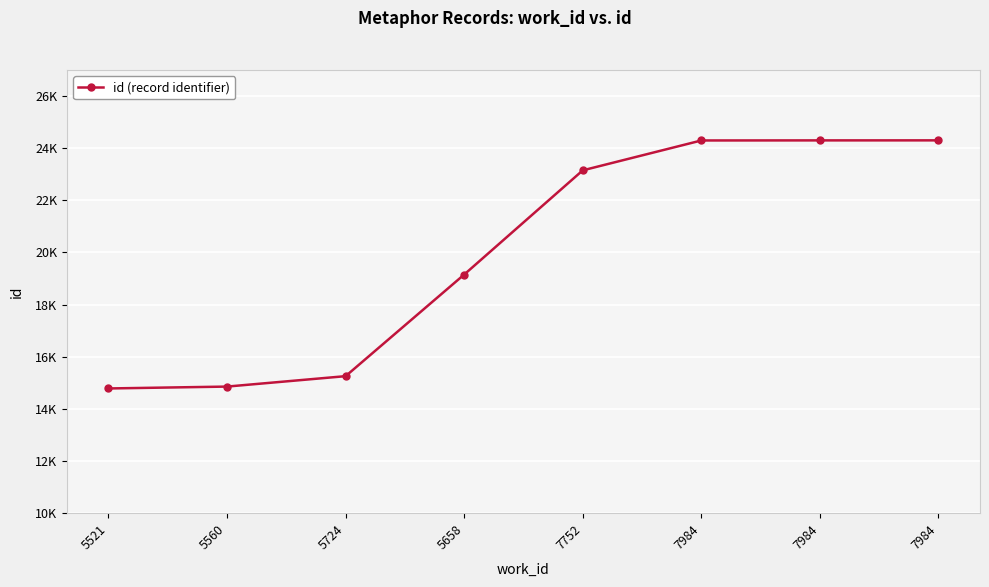

The value at 5521 is 14784. True or false?

True